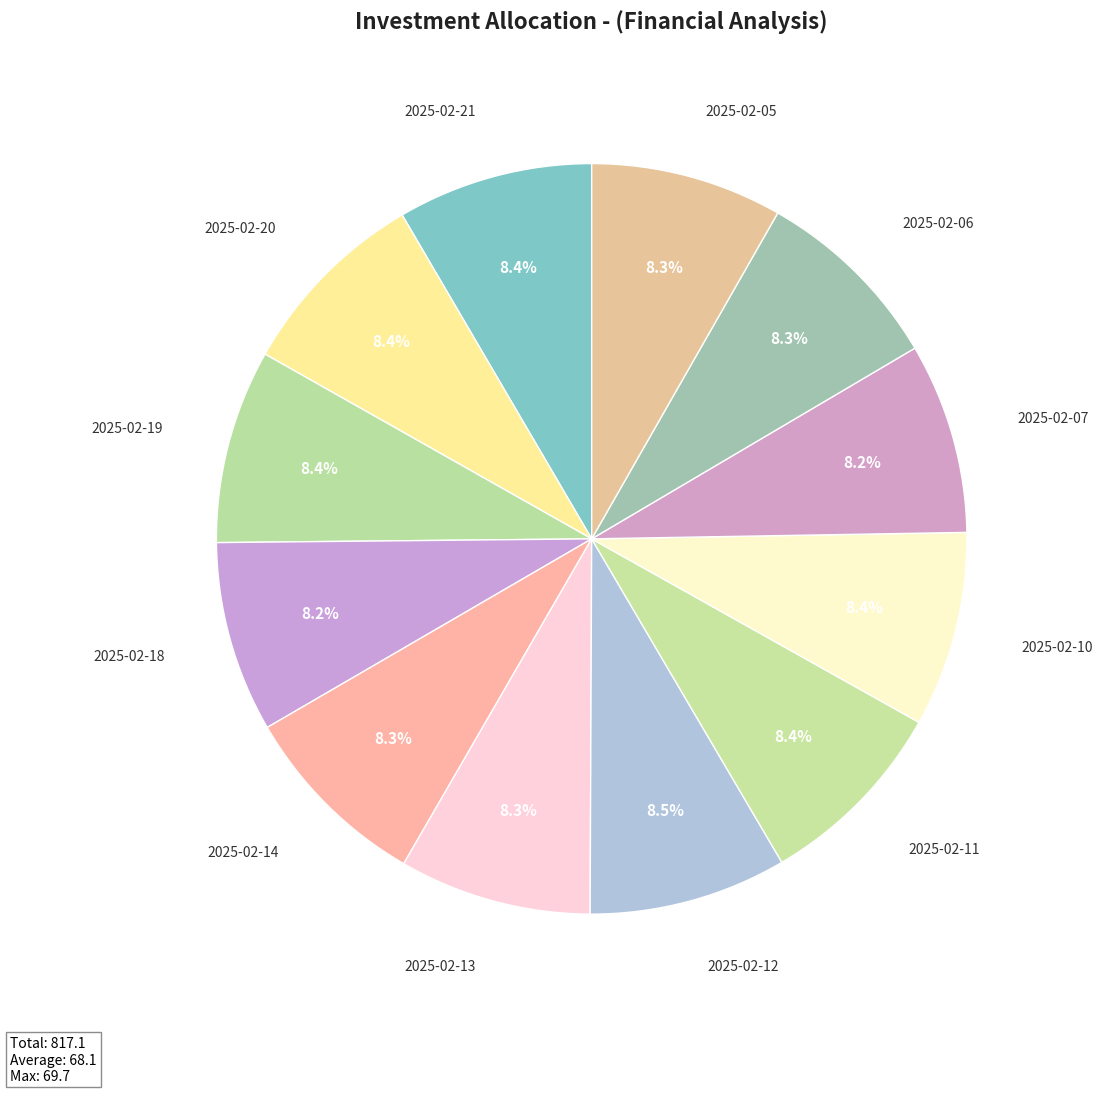

How many slices are in this pie chart?

12